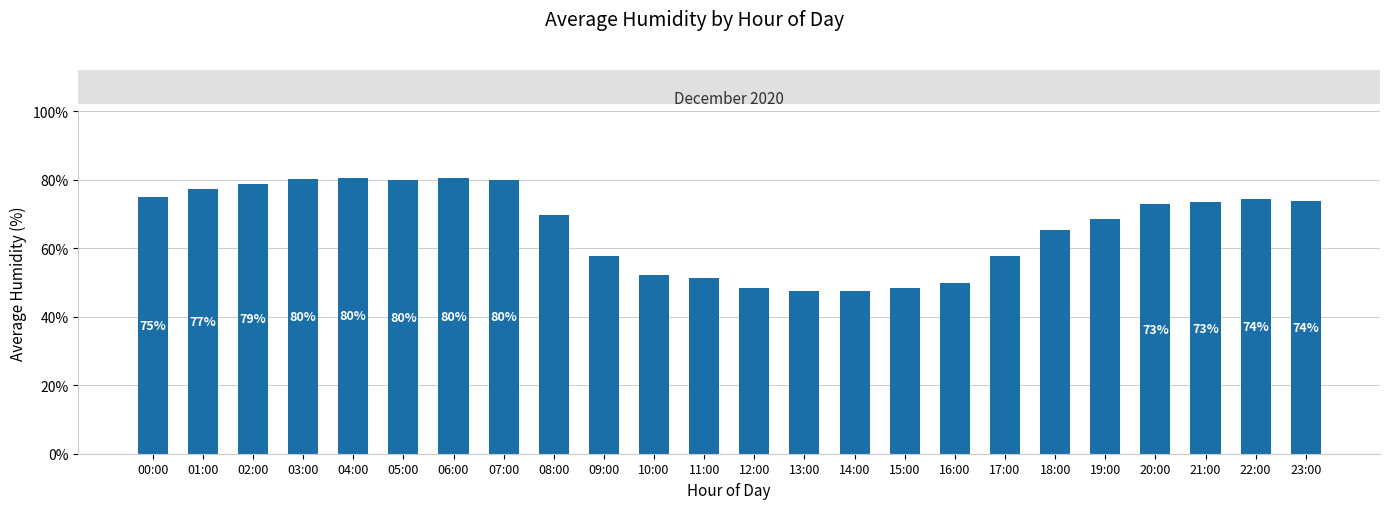

True or false: the data shows 124.2 at 03:00.

False